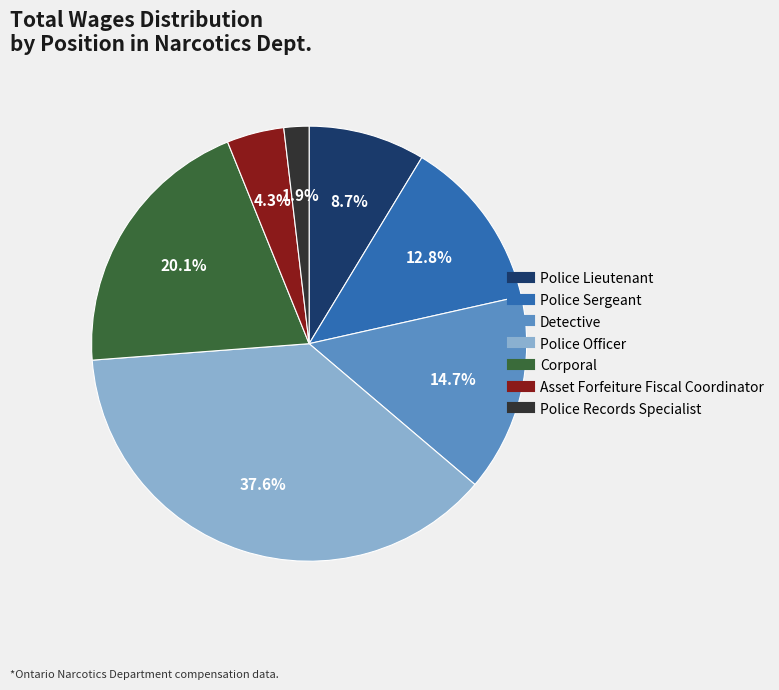

How many slices are in this pie chart?

7